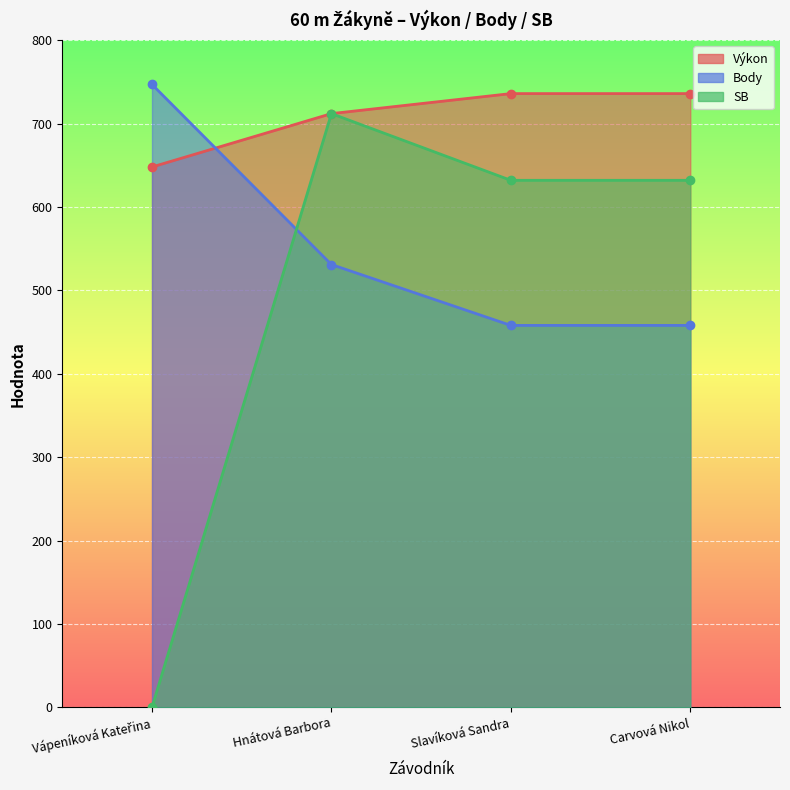

What position from the right is Carvová Nikol?

1